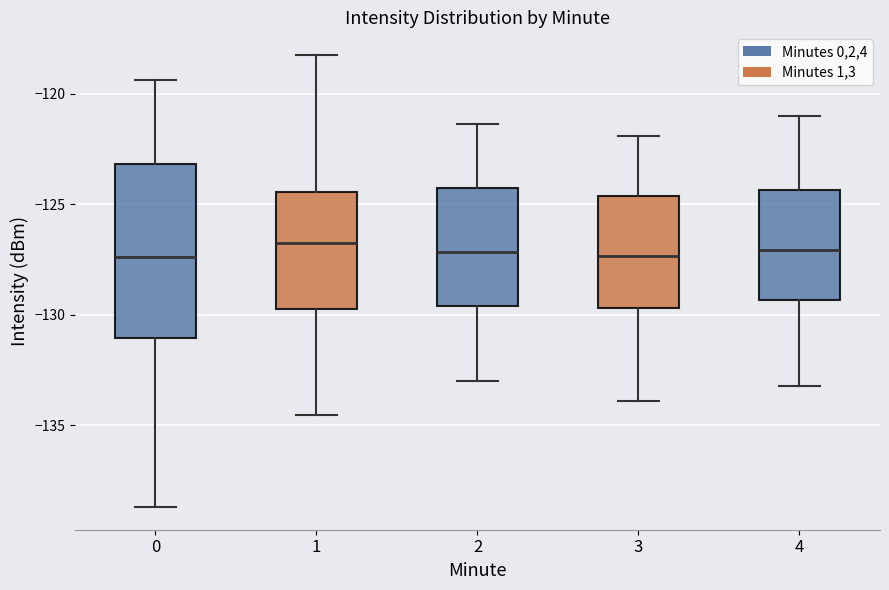

Reading left to right, read every box against the y-axis: the position of its median line, the range the box covers, and the ends of its whiskers. The values are not printed on the chart, so give them approximately, as read against the axis.

0: median -127.5, box -131.0 to -123.0, whiskers -138.5 to -119.5
1: median -127.0, box -129.5 to -124.5, whiskers -134.5 to -118.0
2: median -127.0, box -129.5 to -124.5, whiskers -133.0 to -121.5
3: median -127.5, box -129.5 to -124.5, whiskers -134.0 to -122.0
4: median -127.0, box -129.5 to -124.5, whiskers -133.0 to -121.0